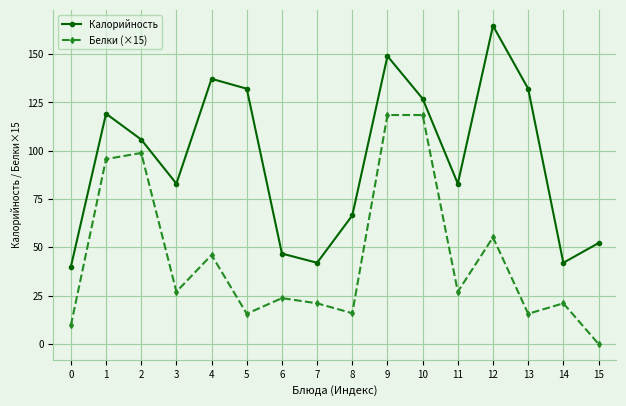

How many interior local valleys does the Белки (×15) series have?

5